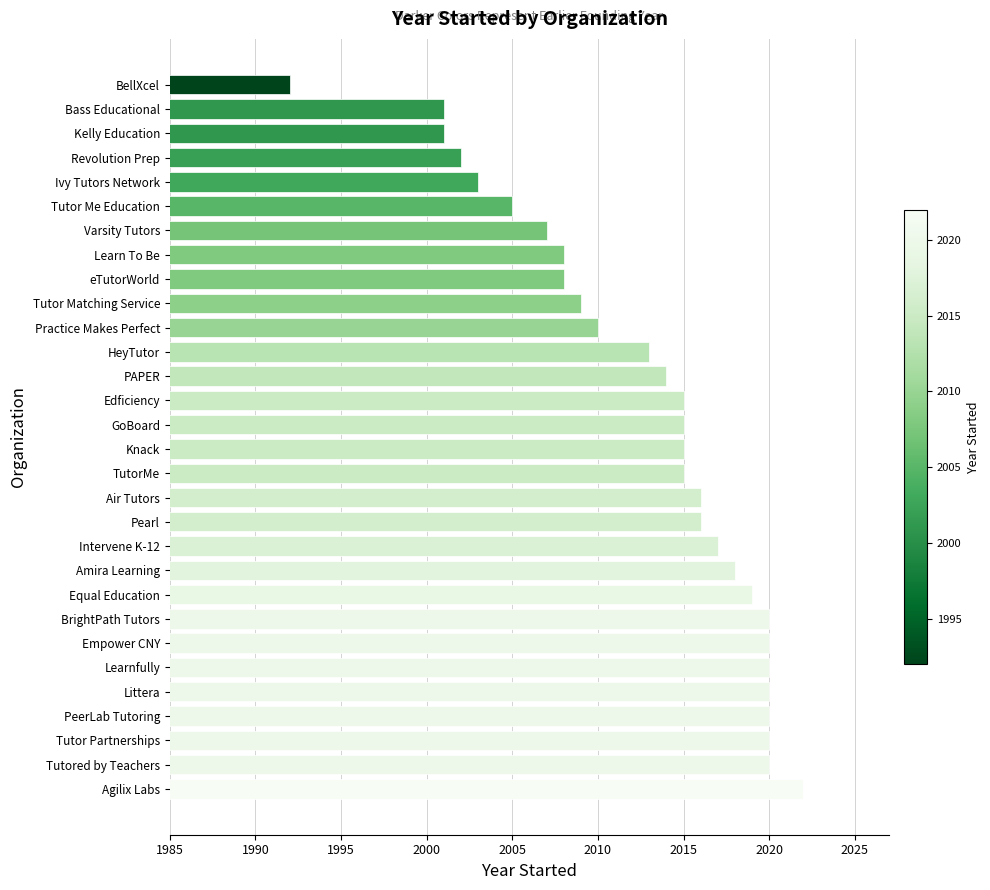

Read the value at BrightPath Tutors, to the nearest 5.

2020